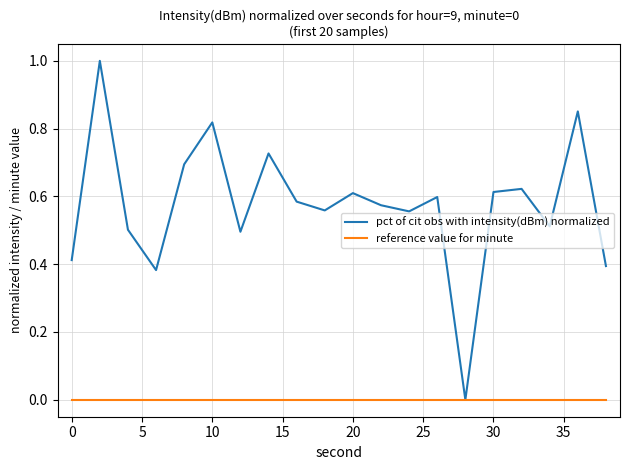

What is the highest value of the pct of cit obs with intensity(dBm) normalized series?

1.0